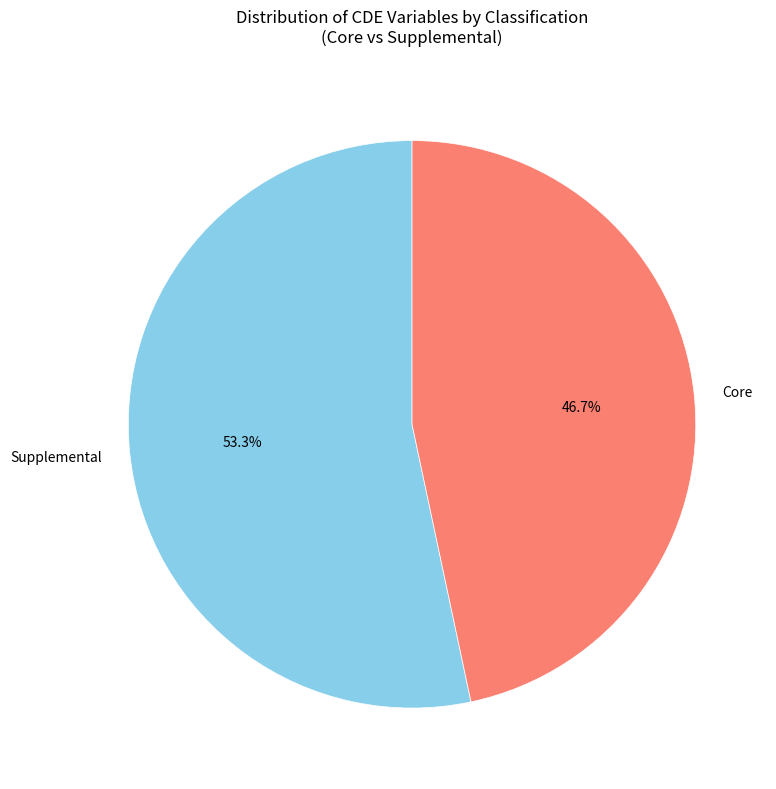

Does any single category account for the majority?

Yes